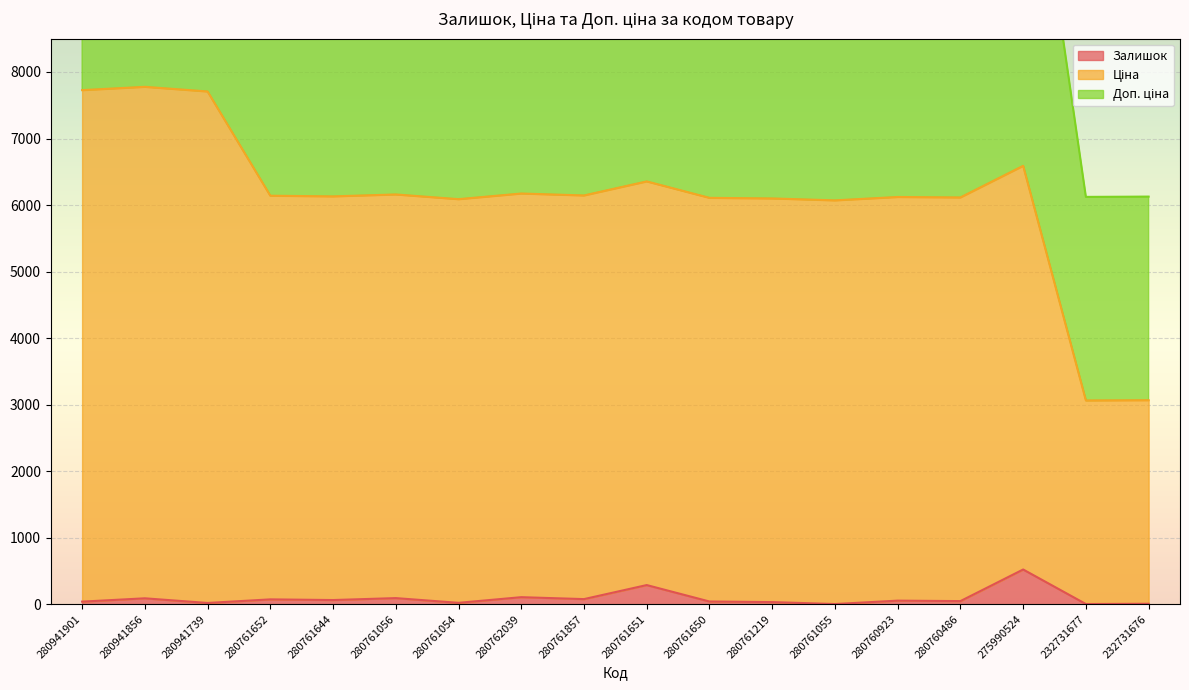

What is the label of the 2nd point from the right?

232731677